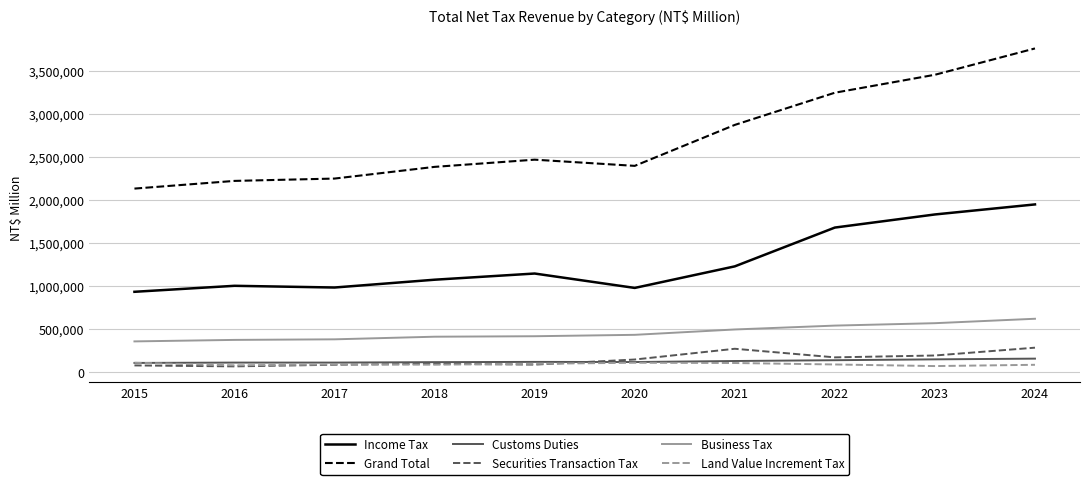

How many lines are shown in the chart?

6